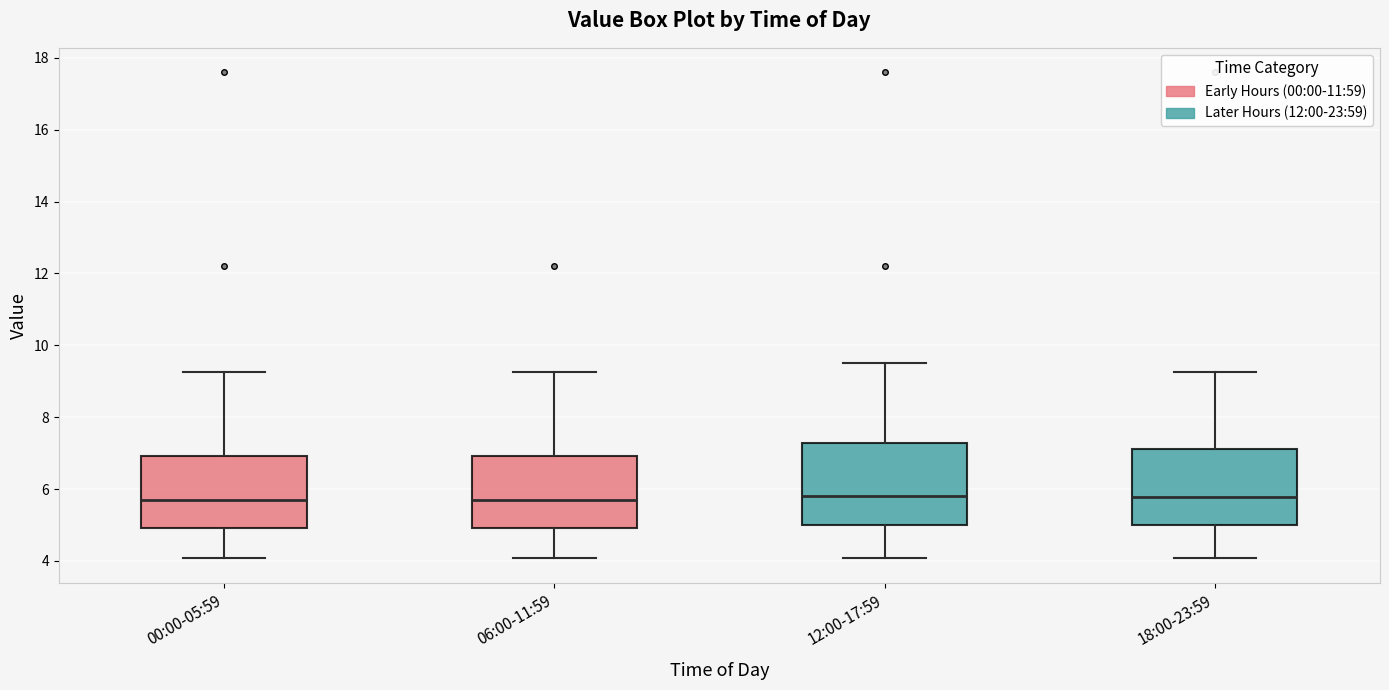

Reading left to right, transcribe this box plot: for each box, give where its median line is, the range the box spans, and where its two whiskers end, as read against the y-axis. The values are not printed on the chart, so give them approximately, as read against the axis.

00:00-05:59: median 5.8, box 5.0 to 7.0, whiskers 4.0 to 9.2
06:00-11:59: median 5.8, box 5.0 to 7.0, whiskers 4.0 to 9.2
12:00-17:59: median 5.8, box 5.0 to 7.2, whiskers 4.0 to 9.6
18:00-23:59: median 5.8, box 5.0 to 7.2, whiskers 4.0 to 9.2